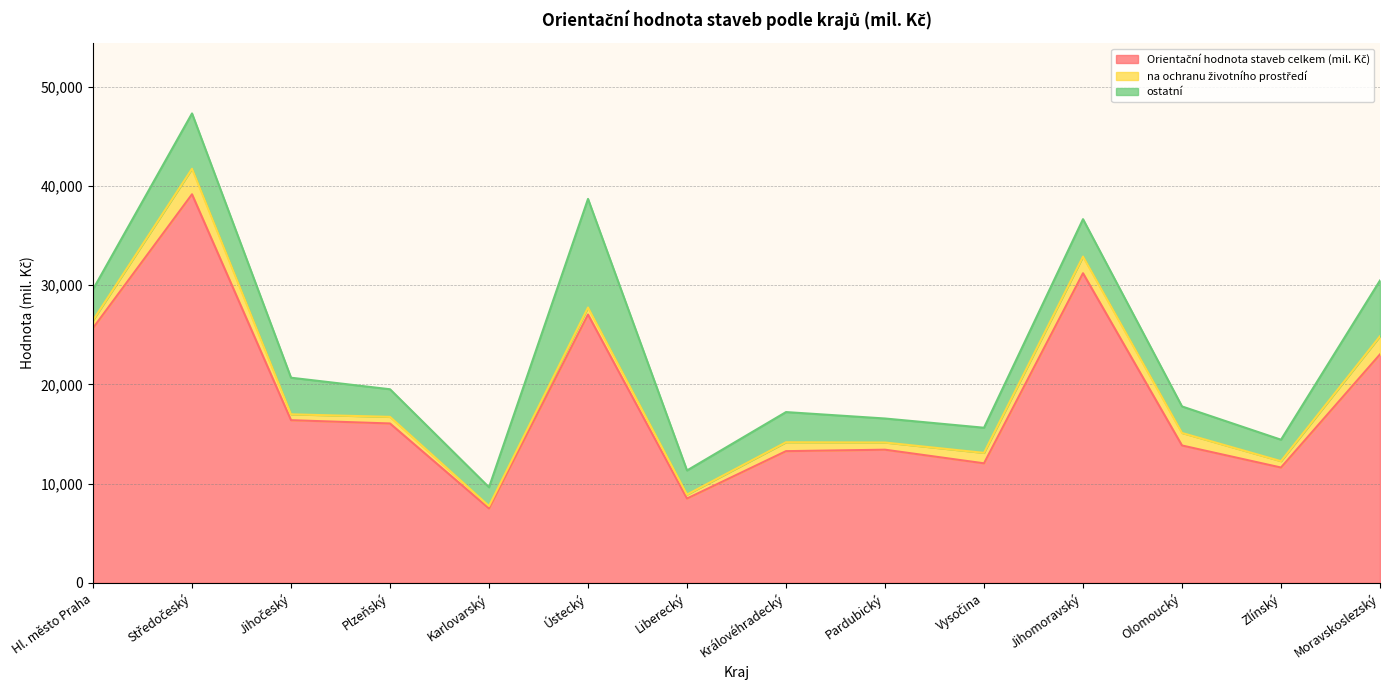

True or false: Orientační hodnota staveb celkem (mil. Kč) has a value of 13271 at Královéhradecký.

True